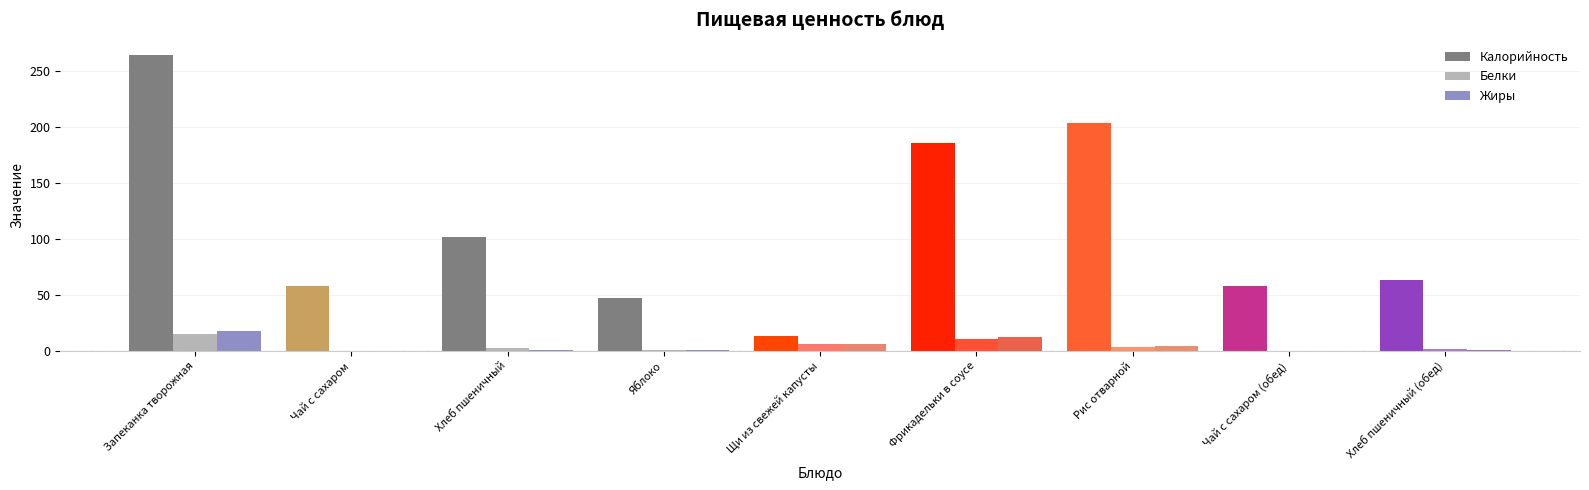

Which series has the largest range (max minus min)?

Калорийность